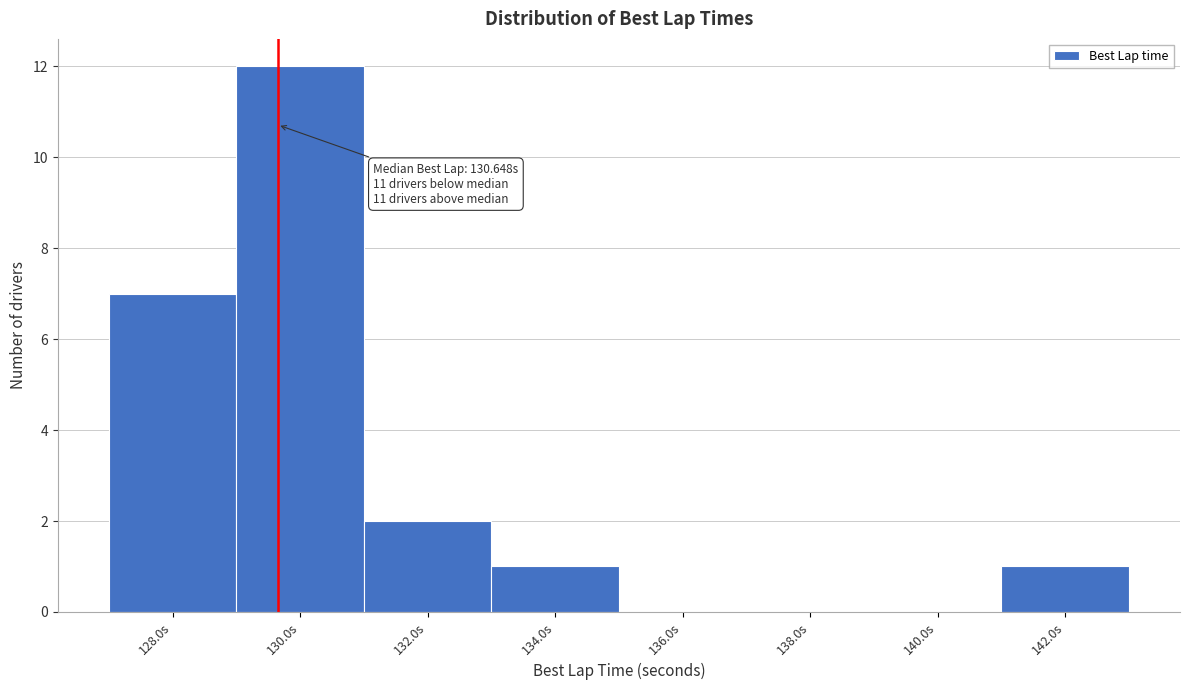

Reading left to right, list all the values displayed in this chart.

128.0s=7	130.0s=12	132.0s=2	134.0s=1	136.0s=0	138.0s=0	140.0s=0	142.0s=1